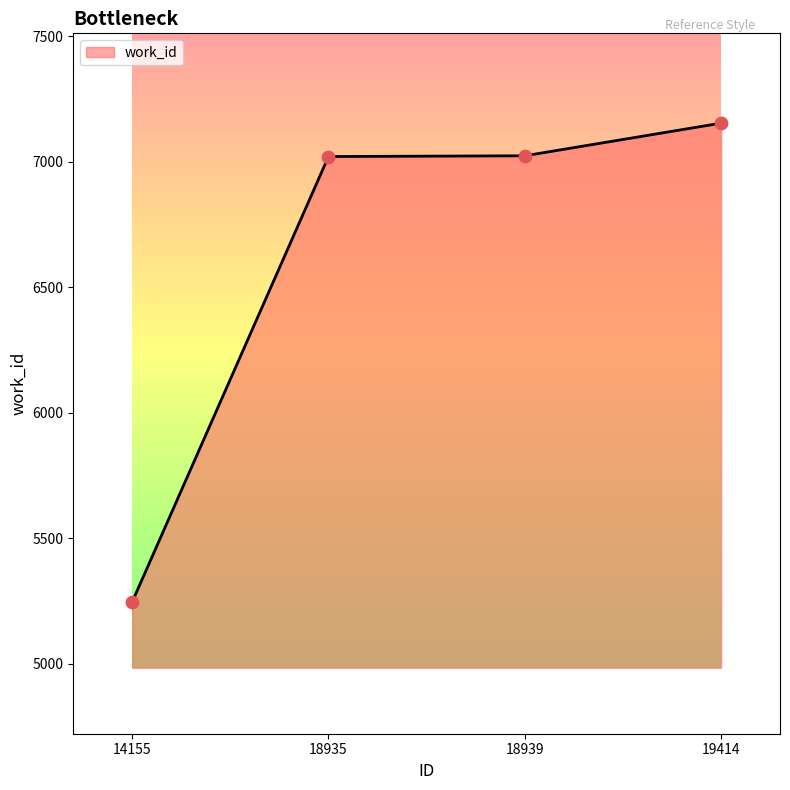

What is the change in value from 18935 to 19414?

+133